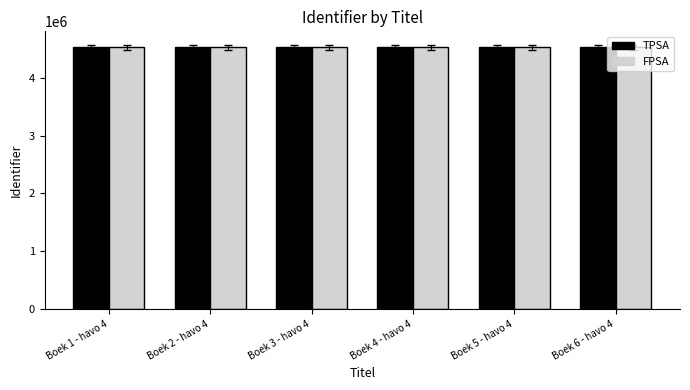

What is the difference between the second highest and second lowest values in the FPSA series?

13